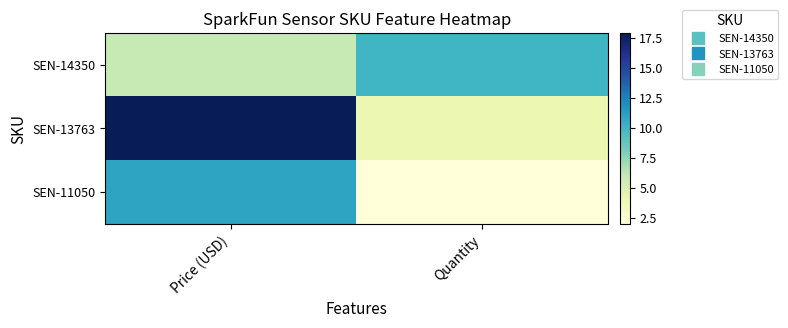

Which has a higher value, Quantity or Price (USD)?

Quantity